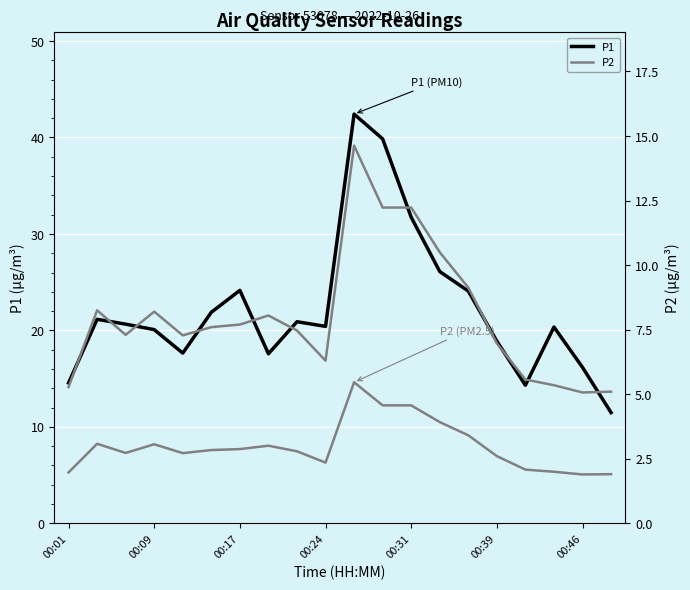

What is the sum of the P1 values at 13 and 12?

57.8